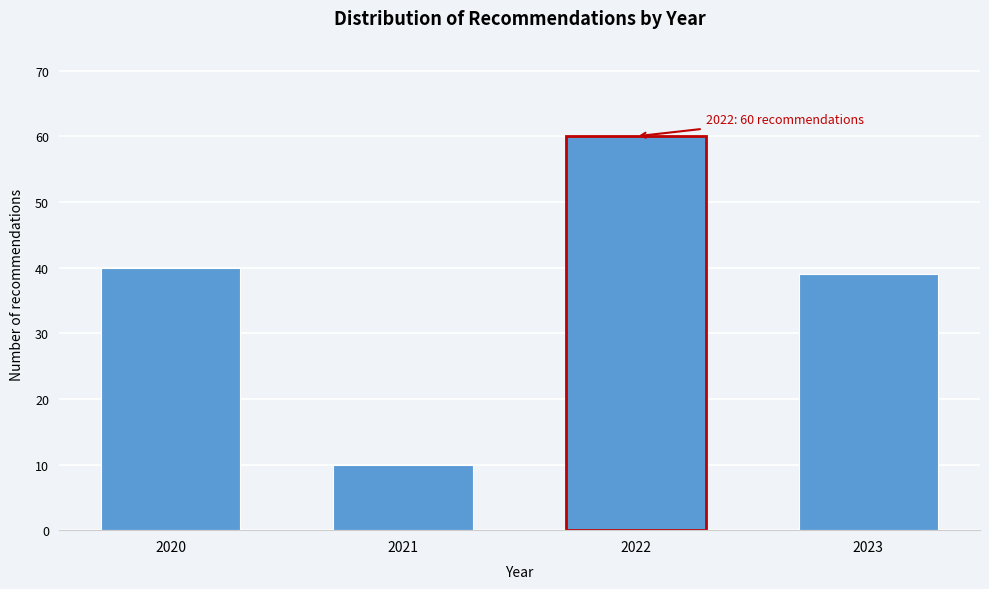

Reading right to left, transcribe all the data shown in this chart.

2023=39	2022=60	2021=10	2020=40